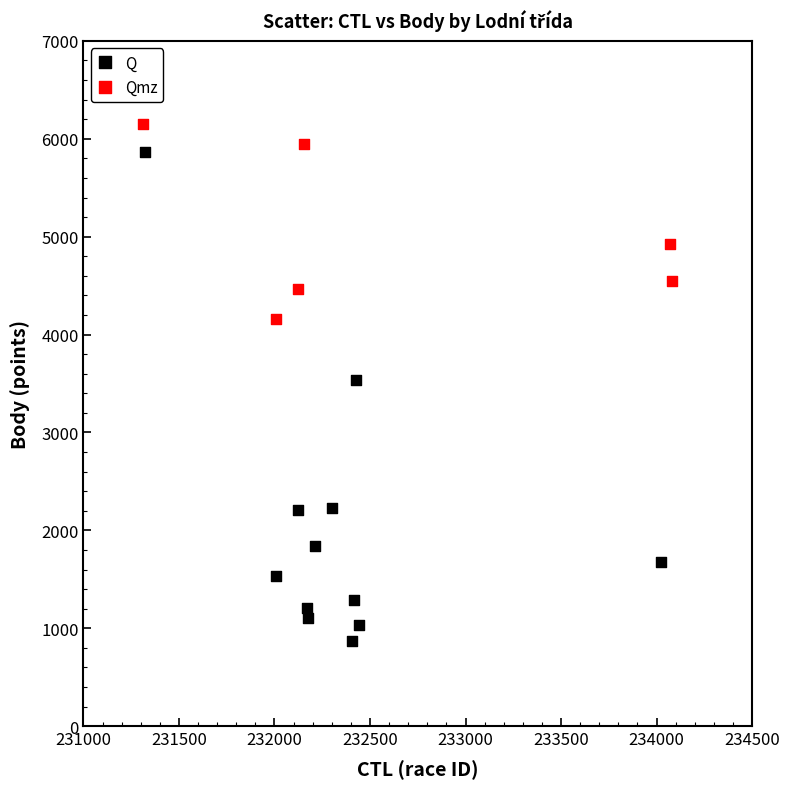

Which series has the largest Y range (max minus min)?

Q